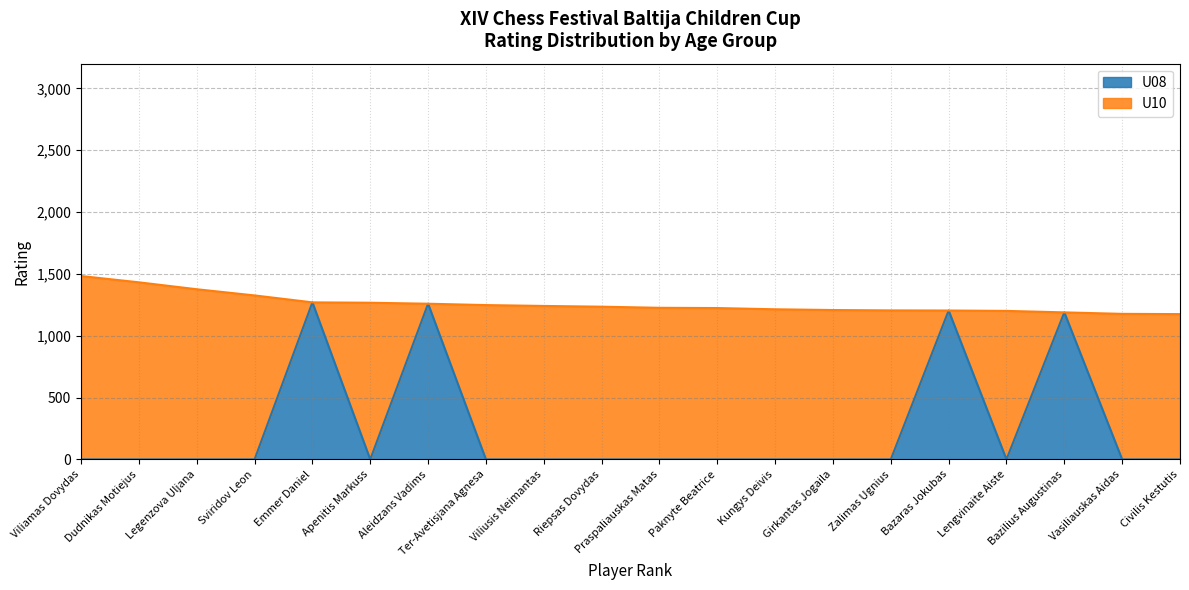

True or false: U08 has a value of 0 at Zalimas Ugnius.

True